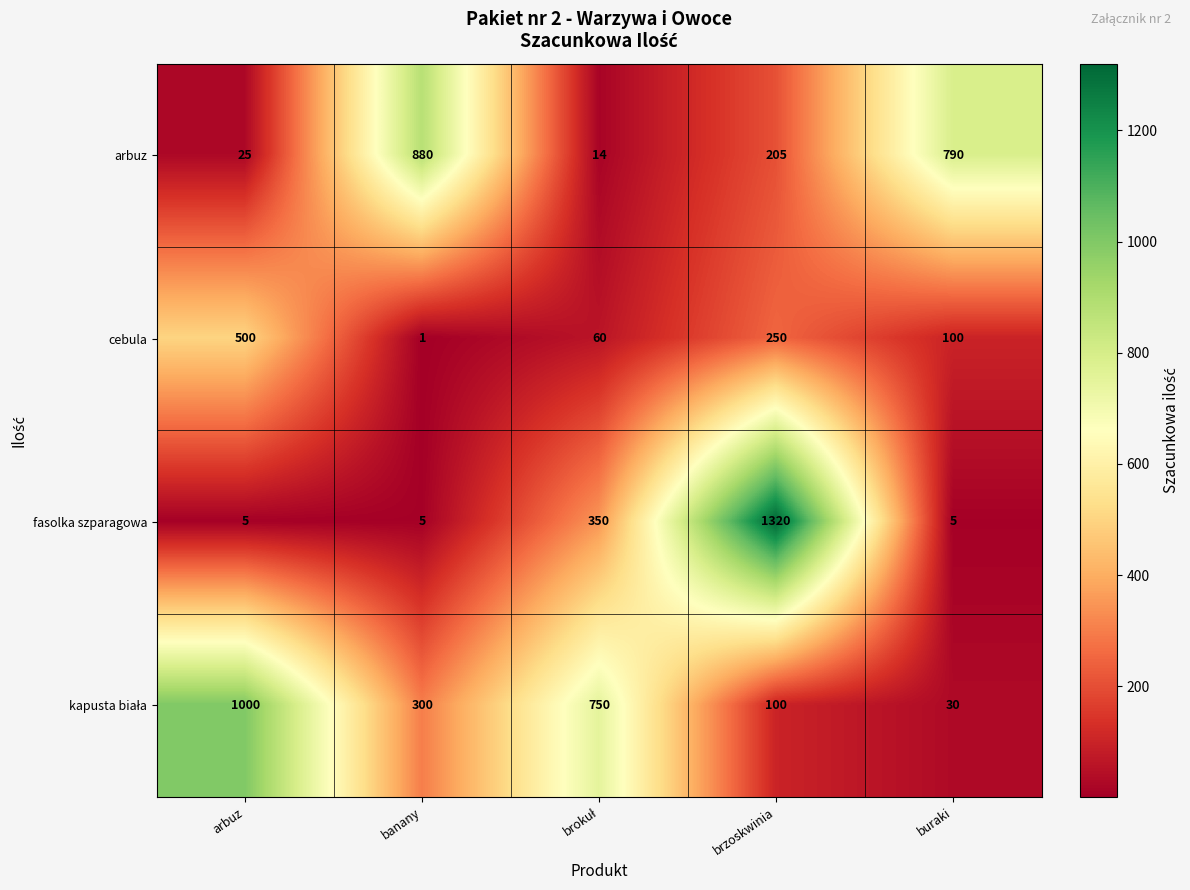

Read the arbuz value at buraki.

790